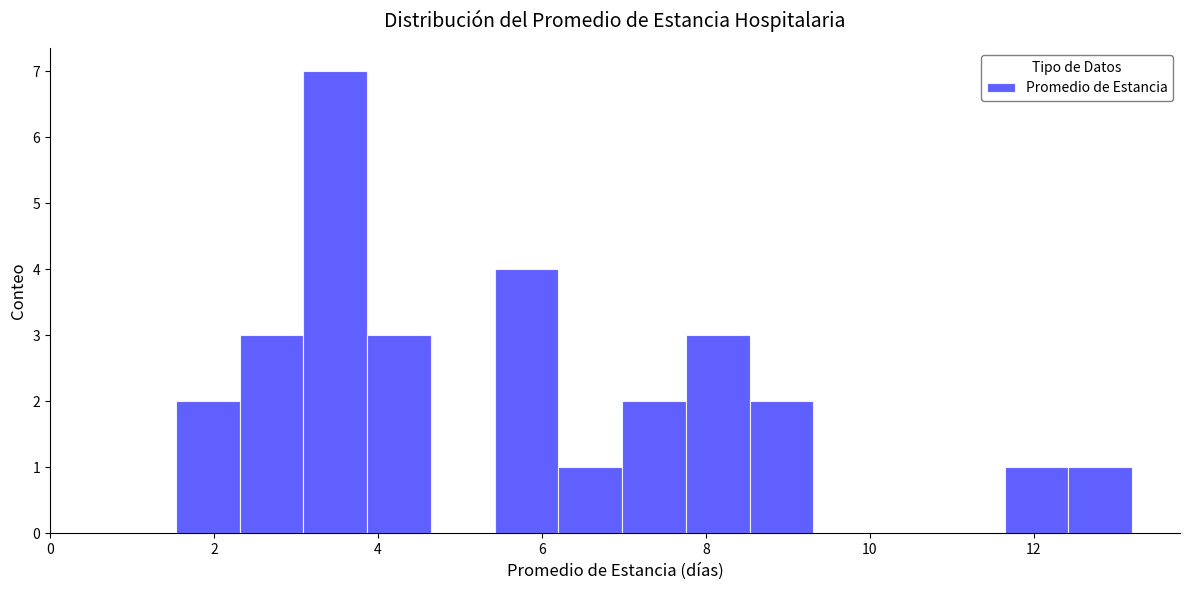

Around what value on the x-axis is the tallest bar? Give the approximate position of its centre, as read against the axis.

3.4